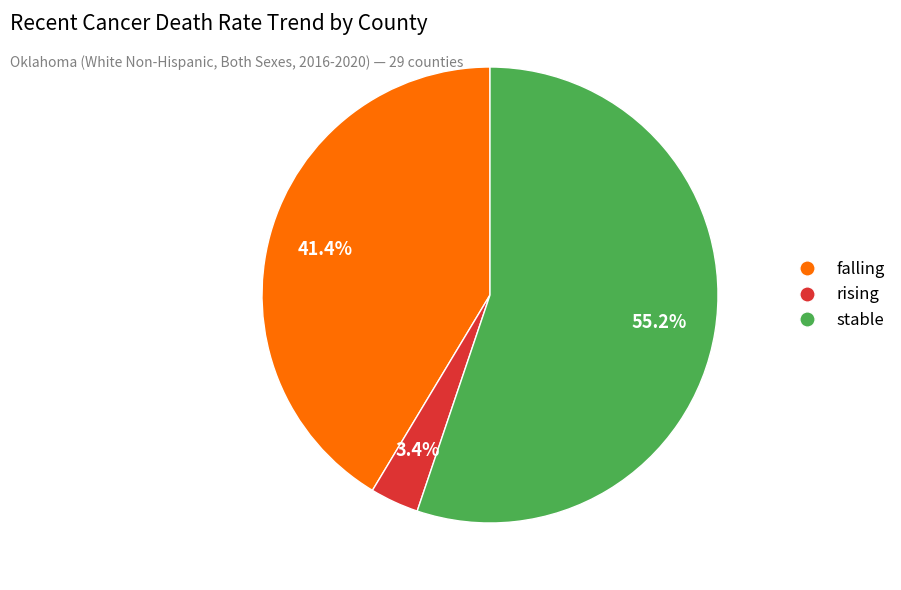

How many slices are in this pie chart?

3